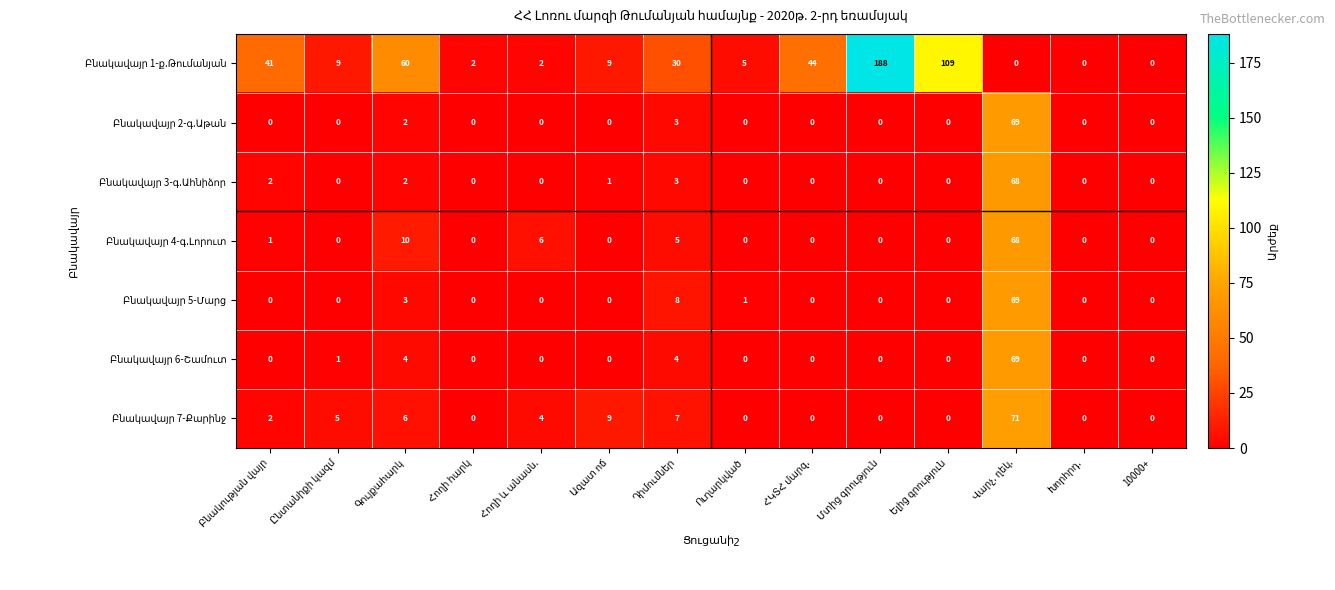

Which has a higher value, Վարչ. ղեկ. or Ելից գրություն?

Ելից գրություն